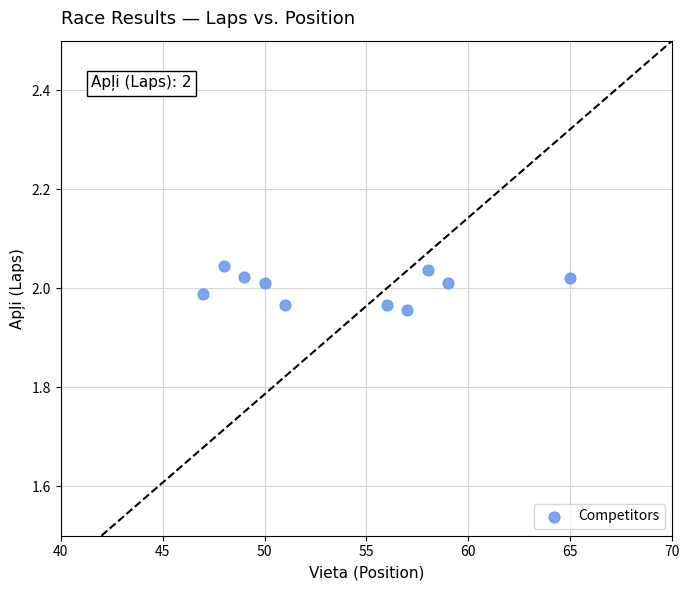

What is the range of X values (max minus min)?

18.0